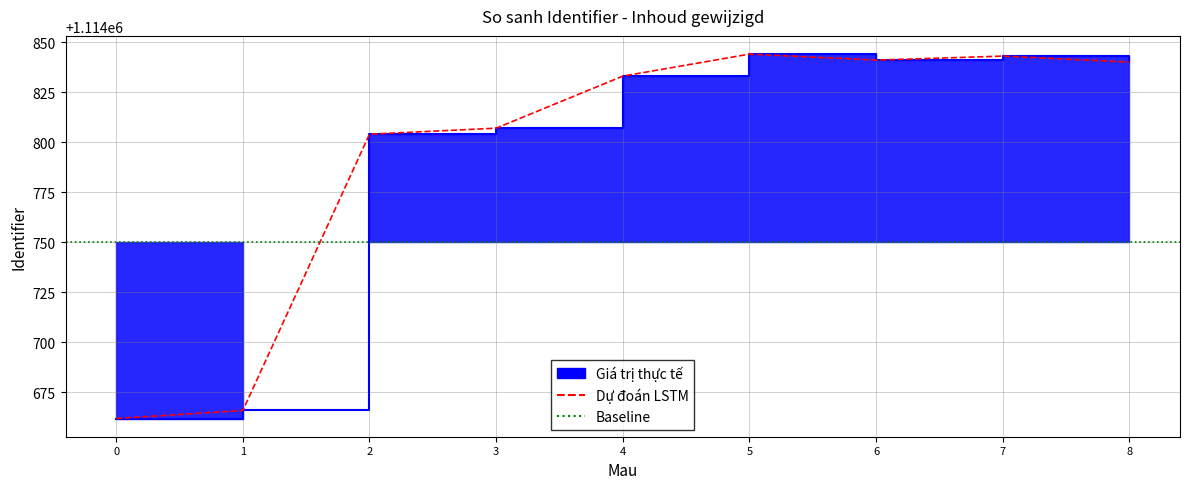

What is the difference between the maximum and minimum values?

182